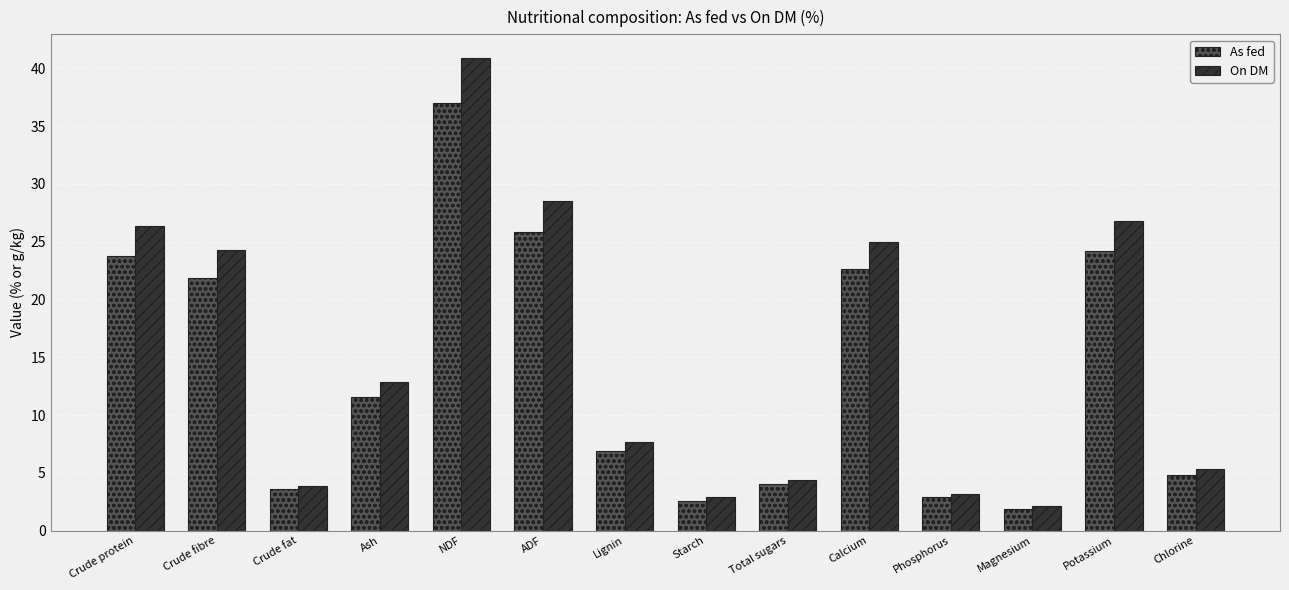

How many data points in On DM are less than 12?

7